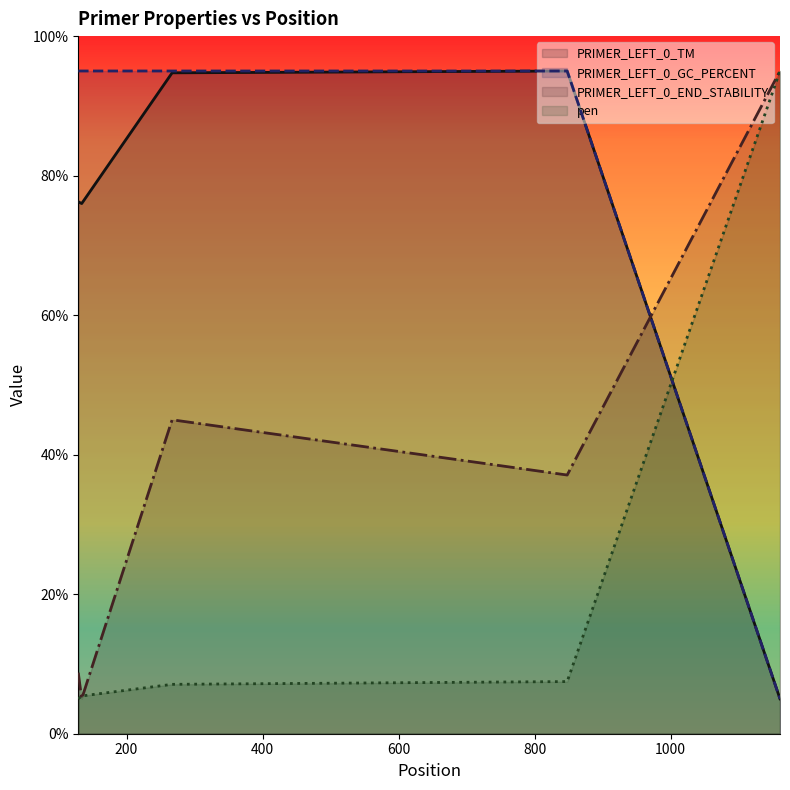

Does the chart have visible grid lines?

No